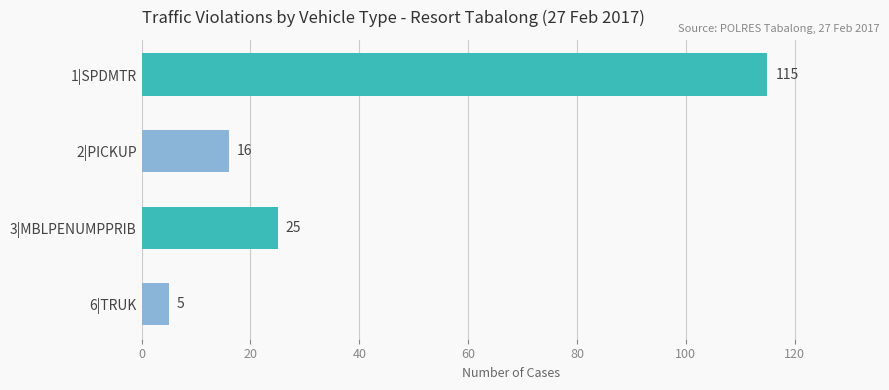

Between 2|PICKUP and 6|TRUK, which is larger?

2|PICKUP